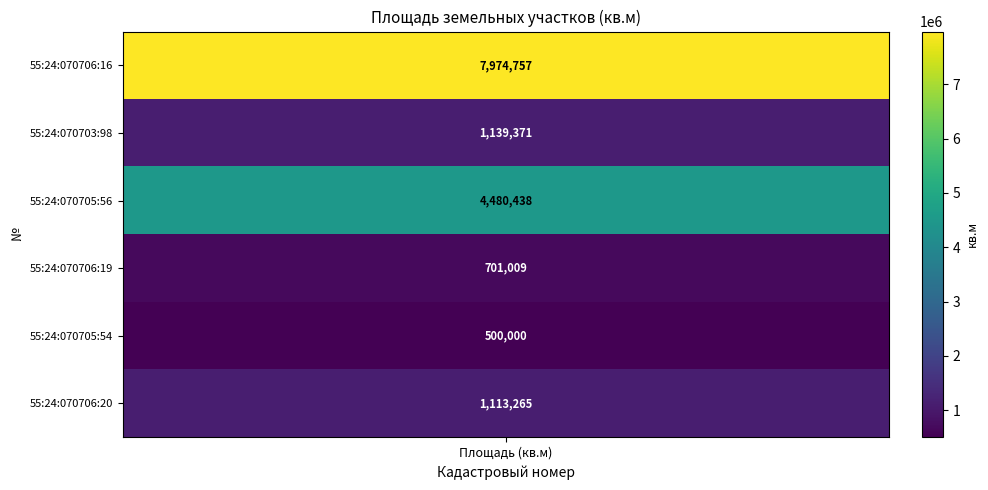

What is the difference between the second highest and second lowest values?

3779429